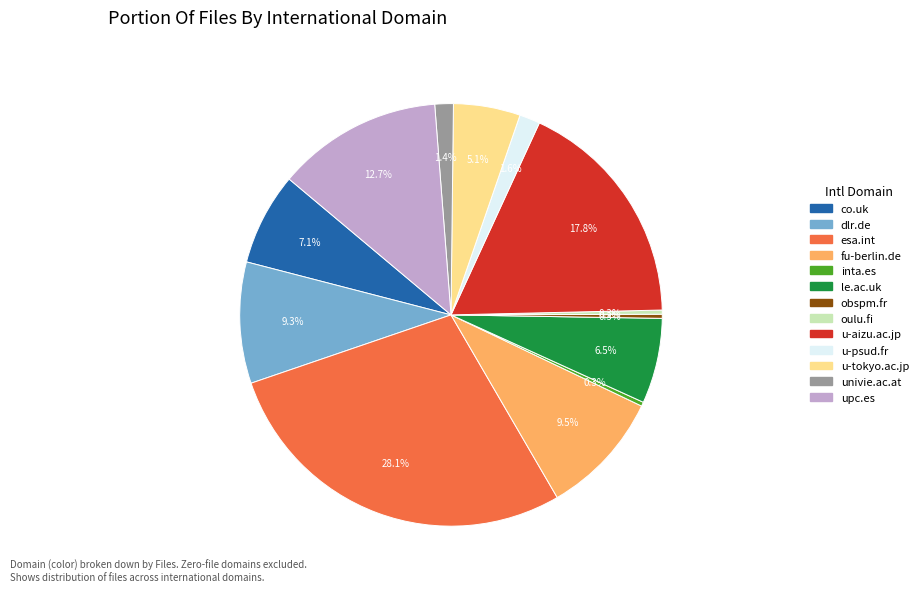

Which category has the biggest portion of the pie?

esa.int